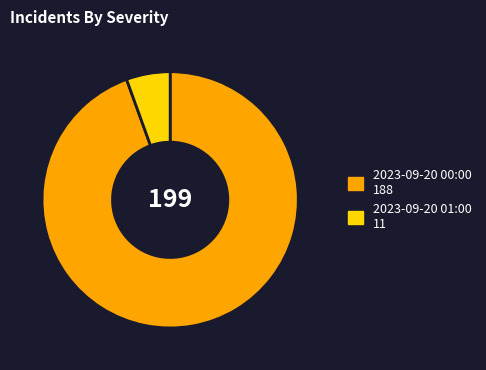

Between 2023-09-20 01:00 and 2023-09-20 00:00, which is larger?

2023-09-20 00:00